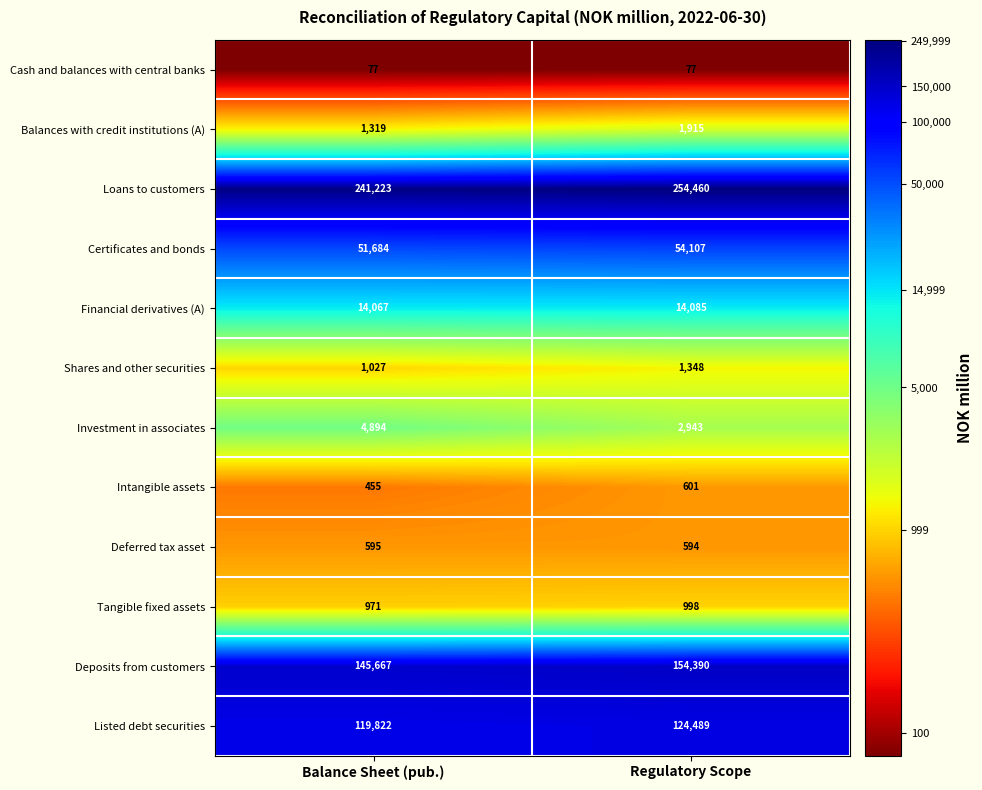

List the series in order of their peak value, highest first.

Loans to customers, Deposits from customers, Listed debt securities, Certificates and bonds, Financial derivatives (A), Investment in associates, Balances with credit institutions (A), Shares and other securities, Tangible fixed assets, Intangible assets, Deferred tax asset, Cash and balances with central banks